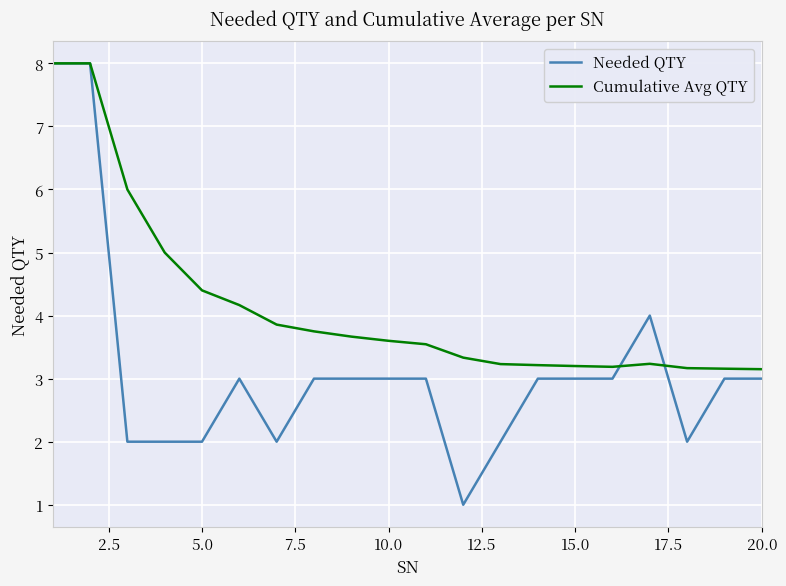

Rank the series by their average value, from lowest to highest.

Needed QTY, Cumulative Avg QTY